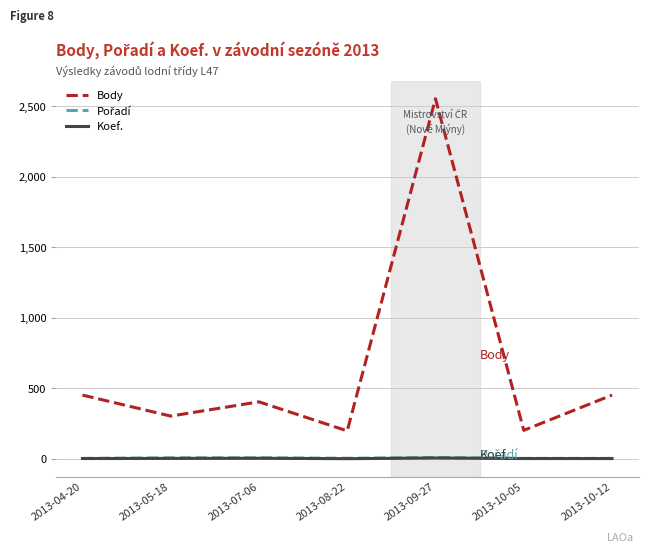

What is the greatest value displayed?

2553